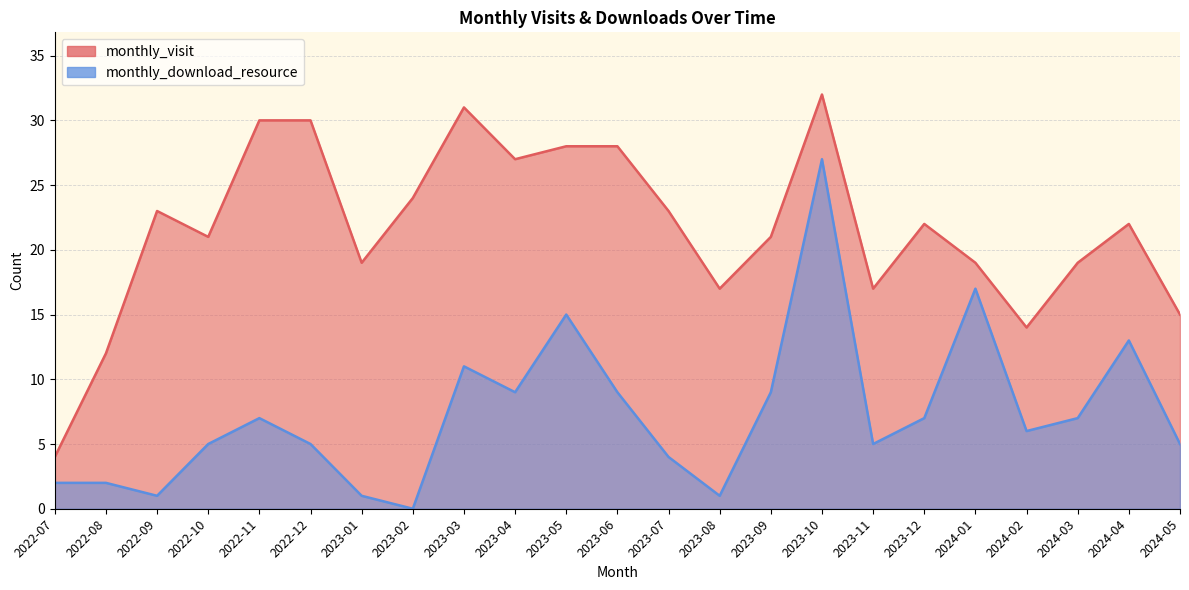

What is the label of the 19th point from the right?

2022-11